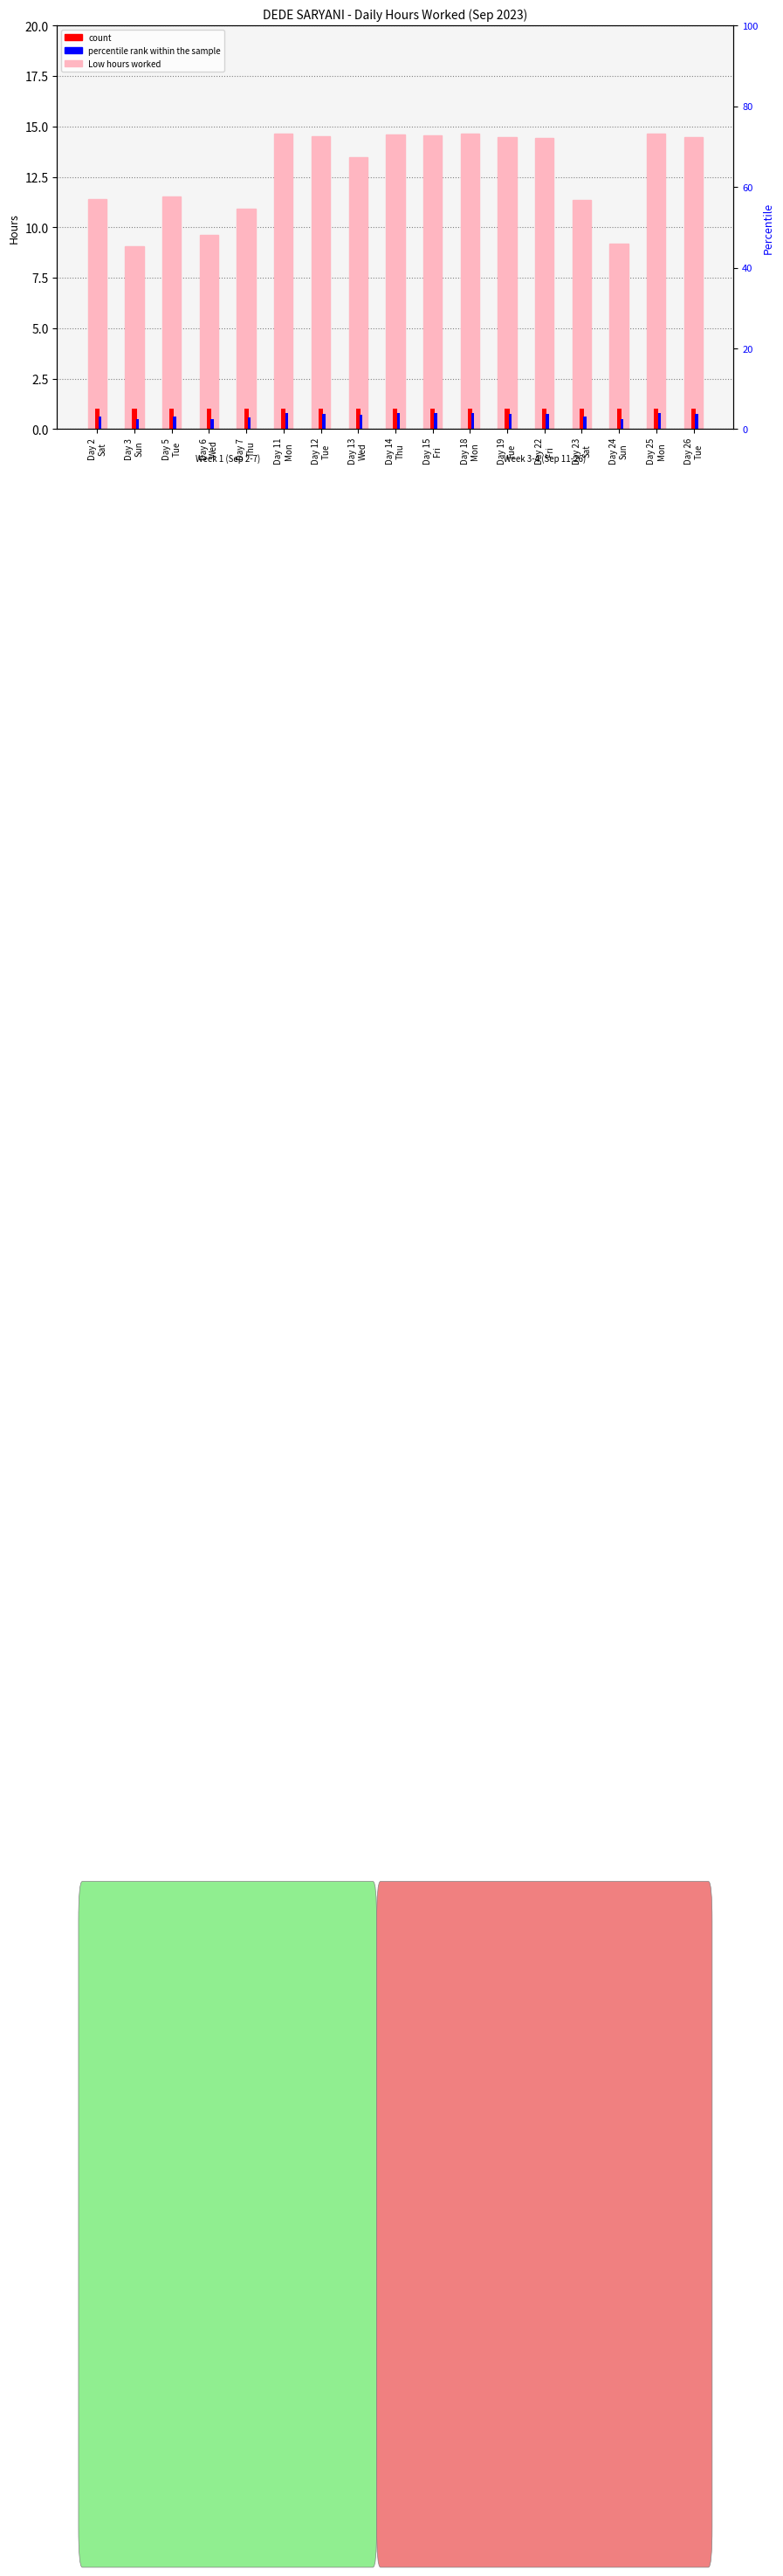

List the labels in order of value, smallest first.

Day 3
Sun, Day 24
Sun, Day 6
Wed, Day 7
Thu, Day 23
Sat, Day 2
Sat, Day 5
Tue, Day 13
Wed, Day 22
Fri, Day 19
Tue, Day 26
Tue, Day 12
Tue, Day 15
Fri, Day 14
Thu, Day 18
Mon, Day 11
Mon, Day 25
Mon